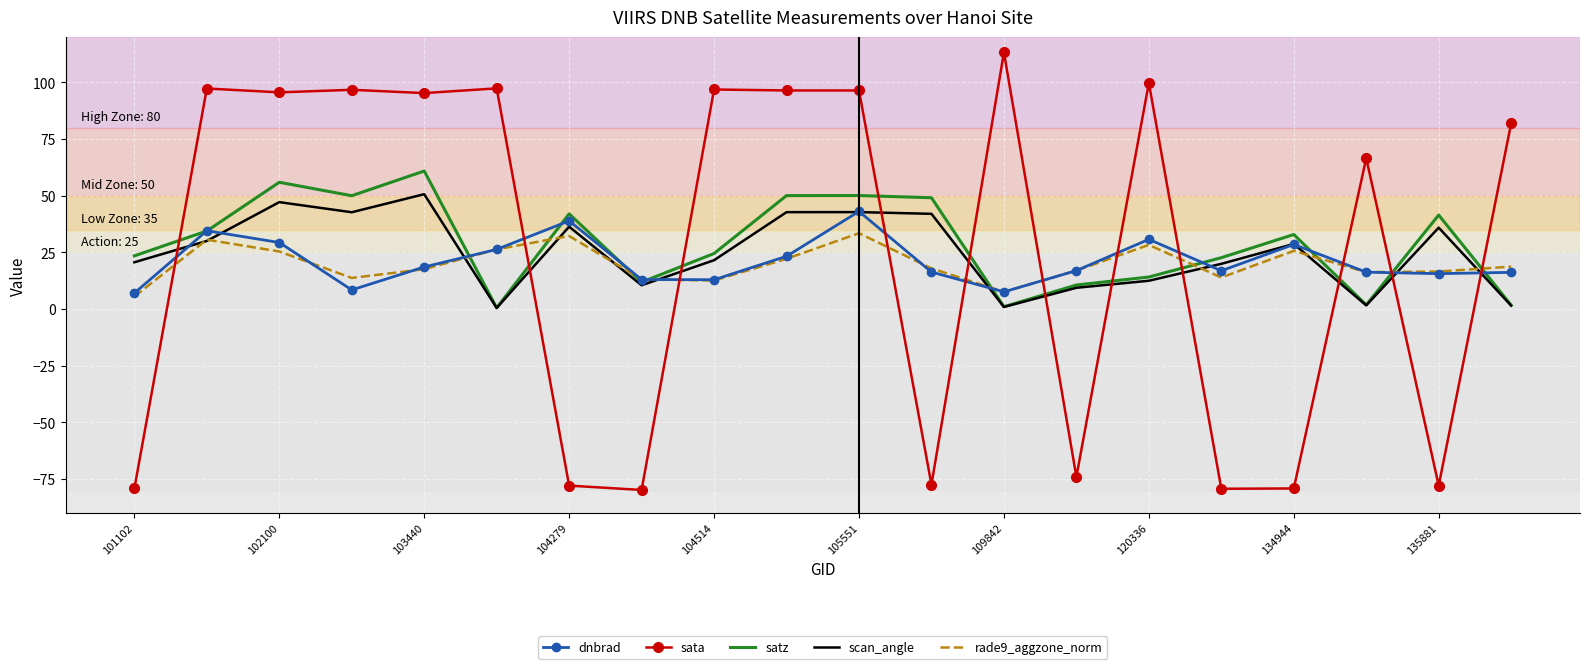

Which series has the largest range (max minus min)?

sata